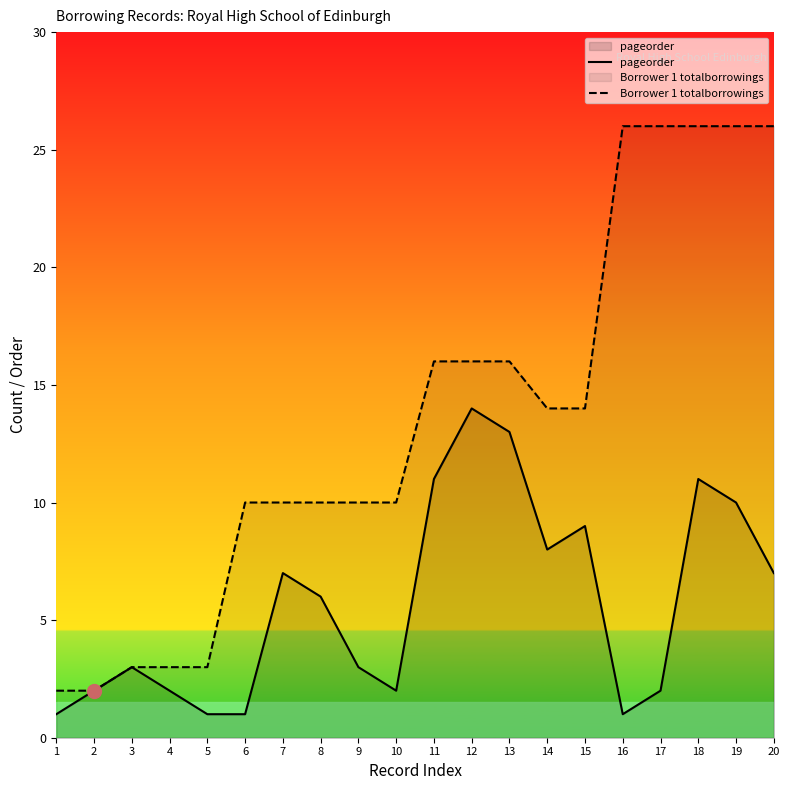

True or false: Borrower 1 totalborrowings and pageorder intersect in this chart.

False